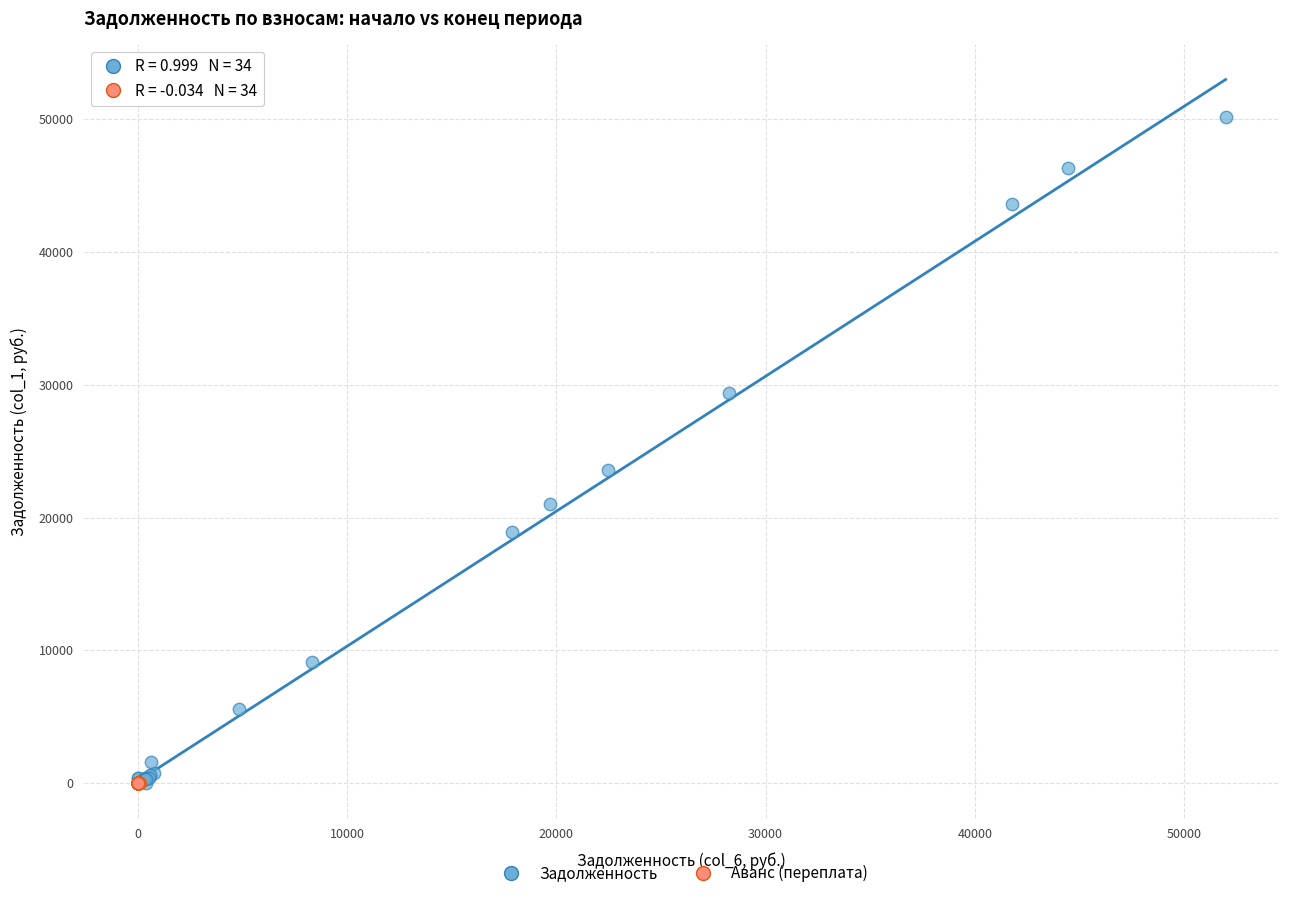

Which series has the largest Y range (max minus min)?

Задолженность